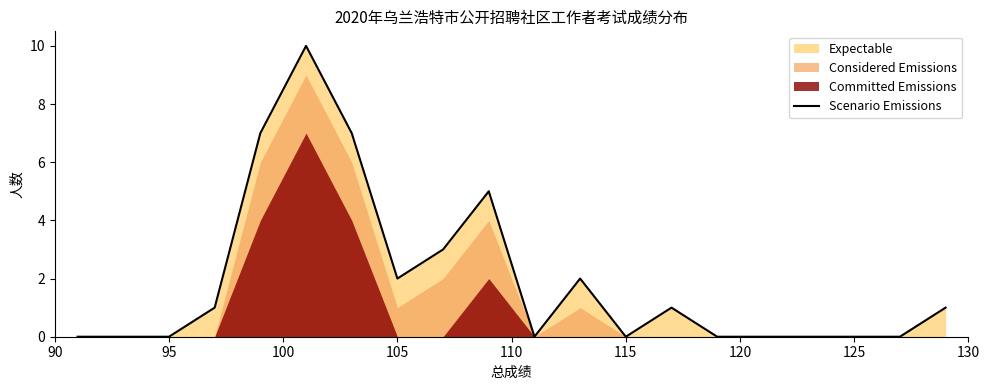

How many points are higher than both their immediate neighbors (excluding endpoints)?

4